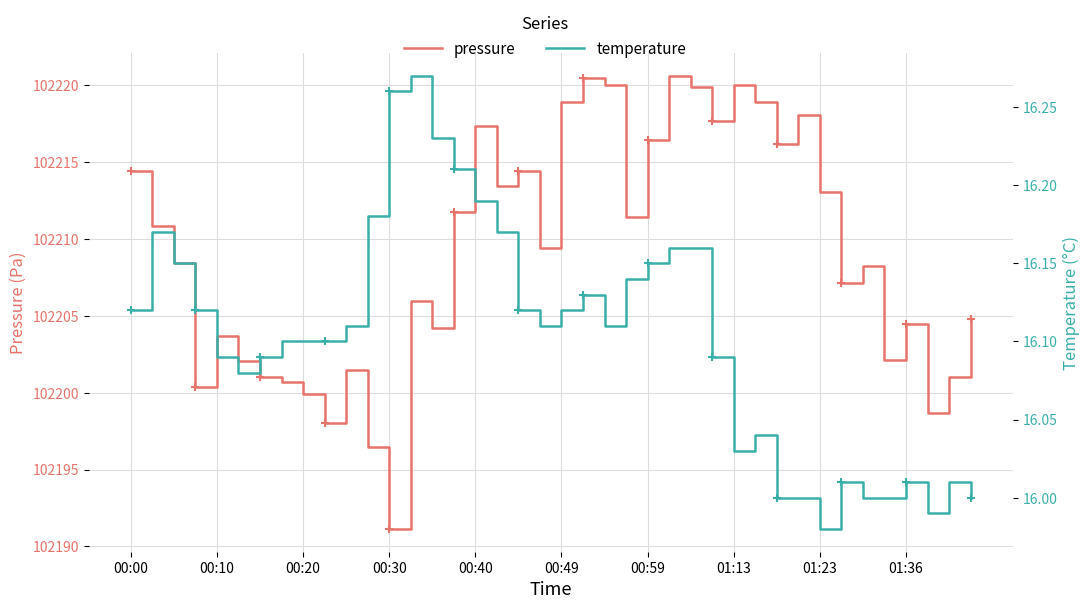

True or false: pressure and temperature intersect in this chart.

False